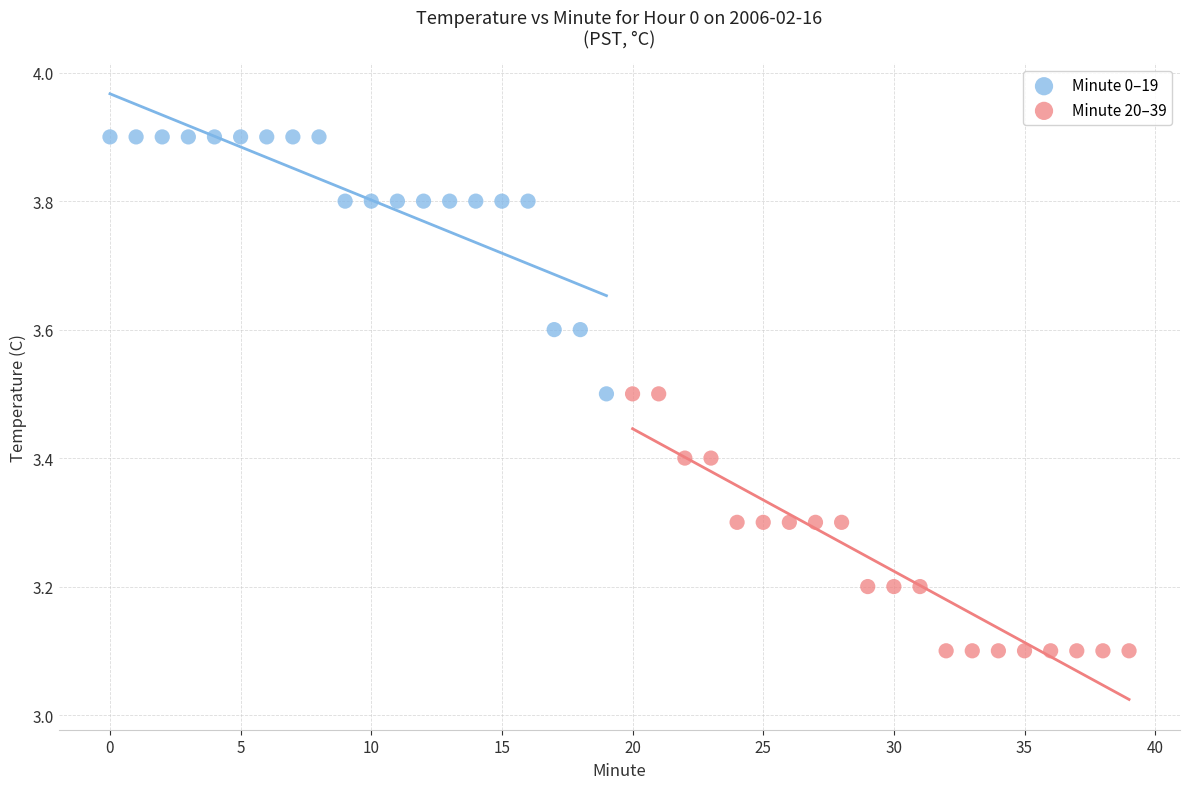

Which series reaches the minimum Y coordinate?

Minute 20–39